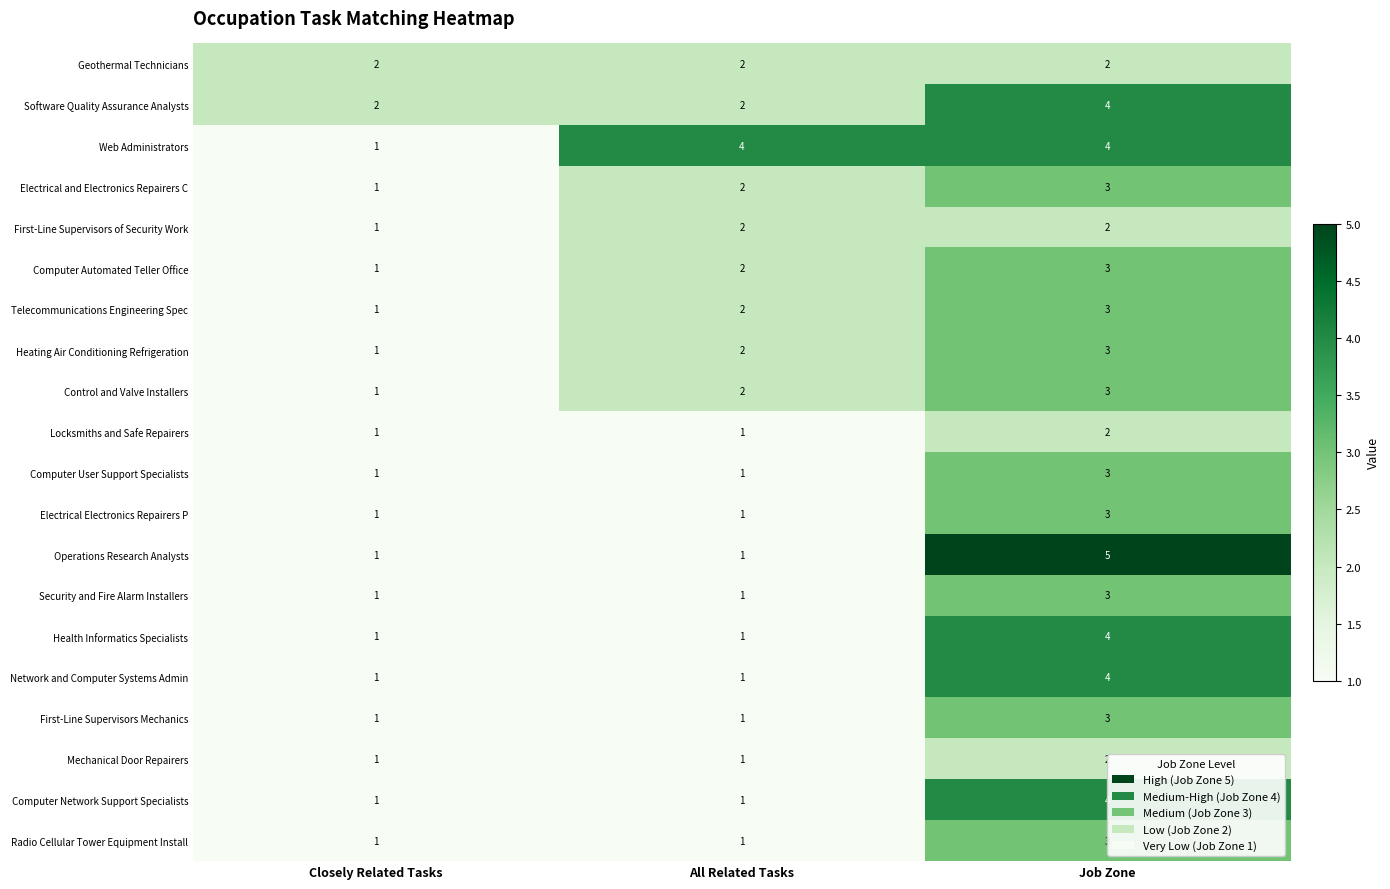

Is it true that Network and Computer Systems Admin equals 2 at All Related Tasks?

False